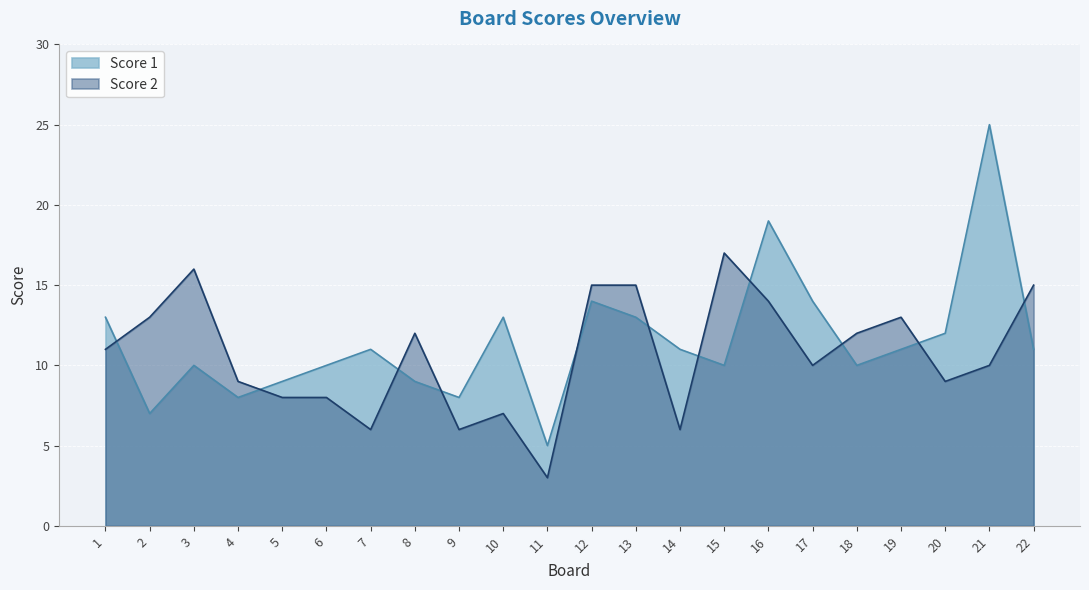

How many lines are shown in the chart?

2